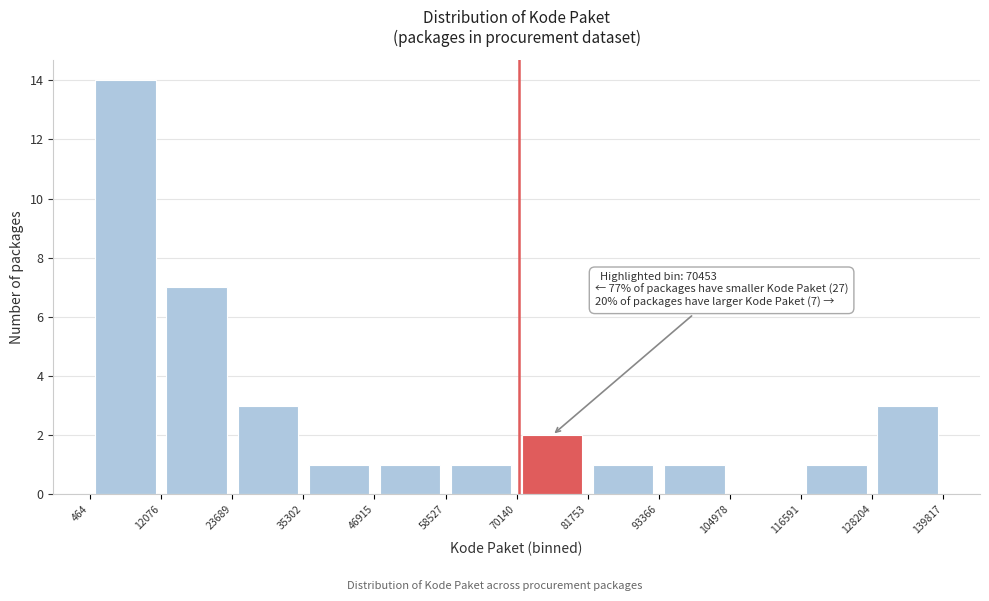

Which range on the x-axis has the tallest bar?

464 to 12076